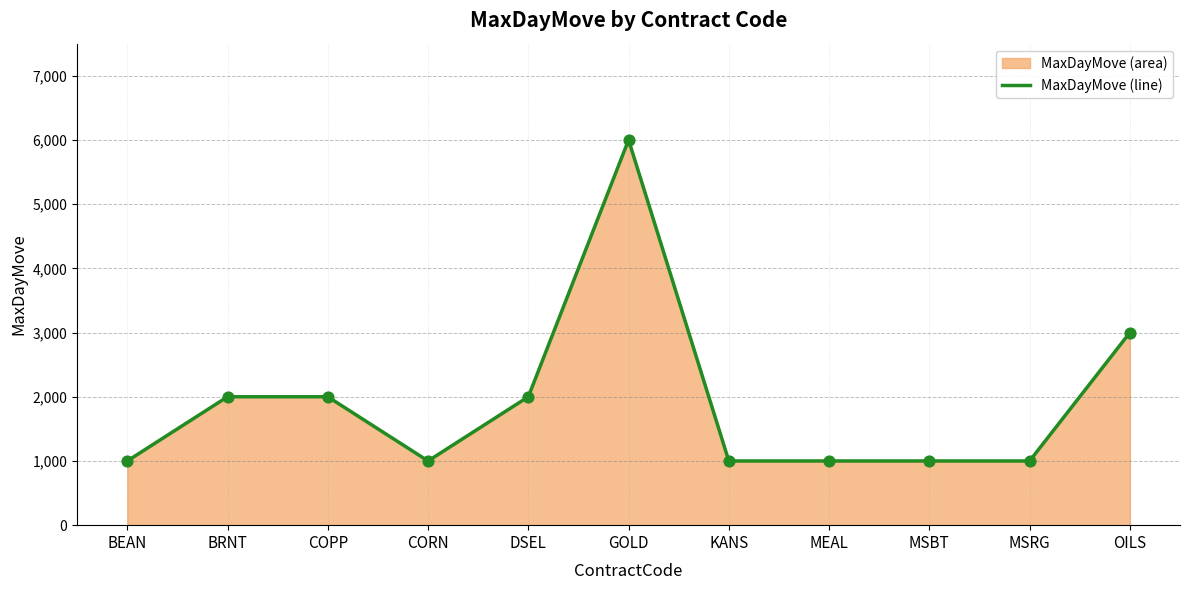

Approximately how many times larger is the value at BEAN compared to KANS?

1.0